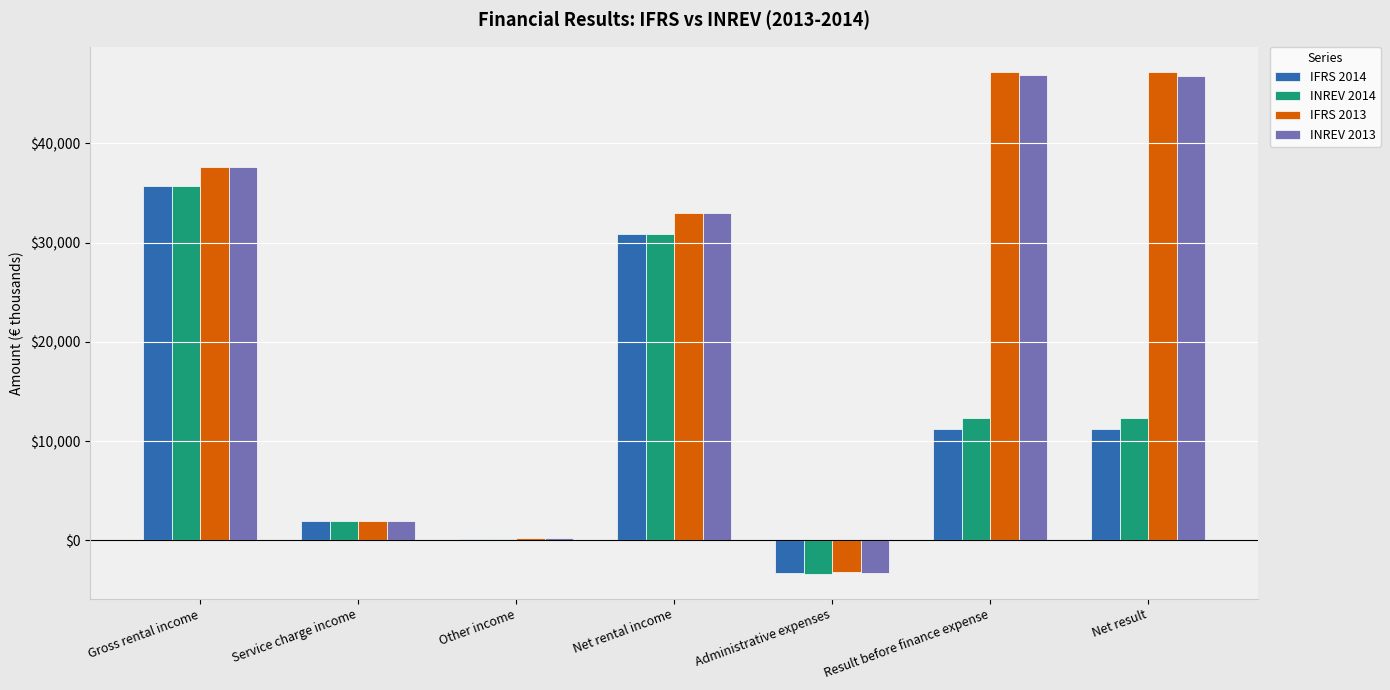

Between Gross rental income and Administrative expenses, which series saw the biggest shift?

INREV 2013